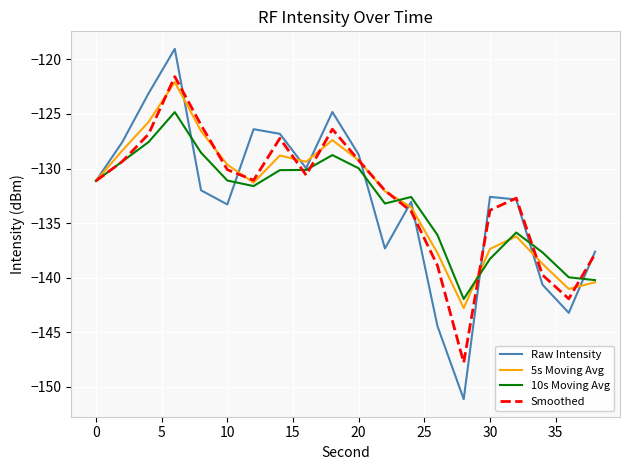

What is the highest value of the Smoothed series?

-121.6